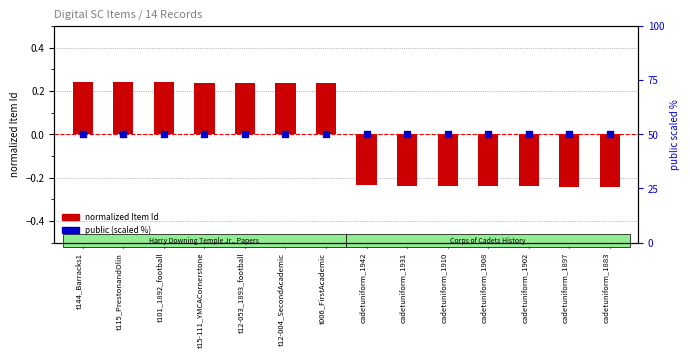

At how many categories does at least one series exceed 47?

14